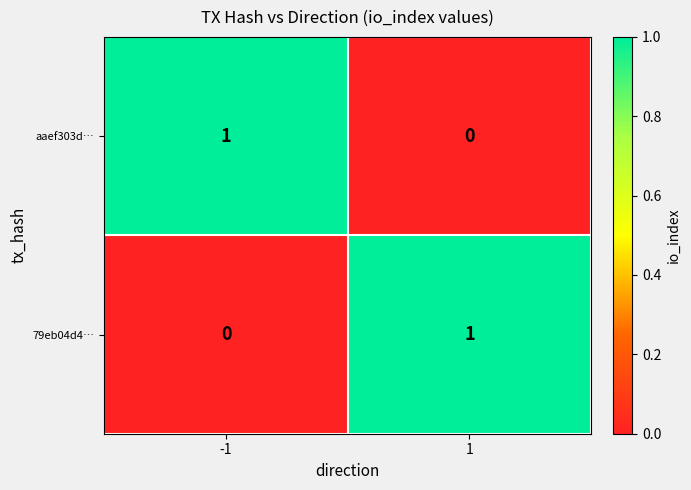

Rank the series at 1 from highest to lowest value.

79eb04d4…, aaef303d…